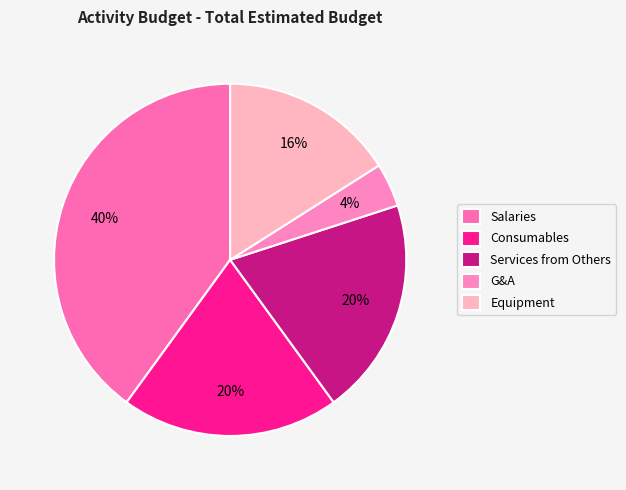

Combined, do Salaries and Equipment account for over 50%?

Yes